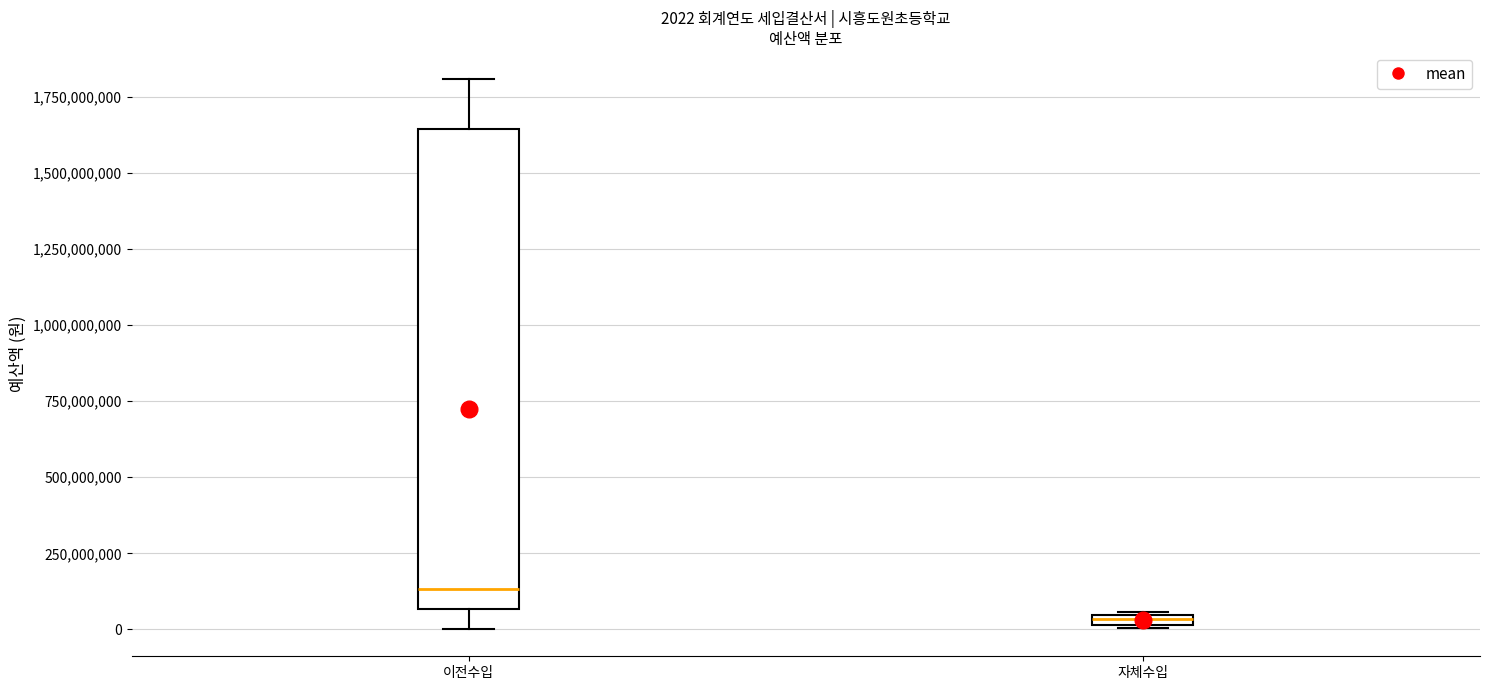

Which box has the lowest median line?

자체수입